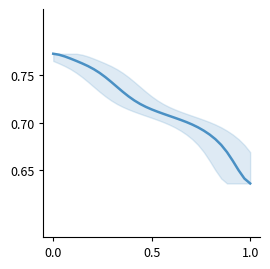

True or false: the data has more than 2 interior local peaks.

False